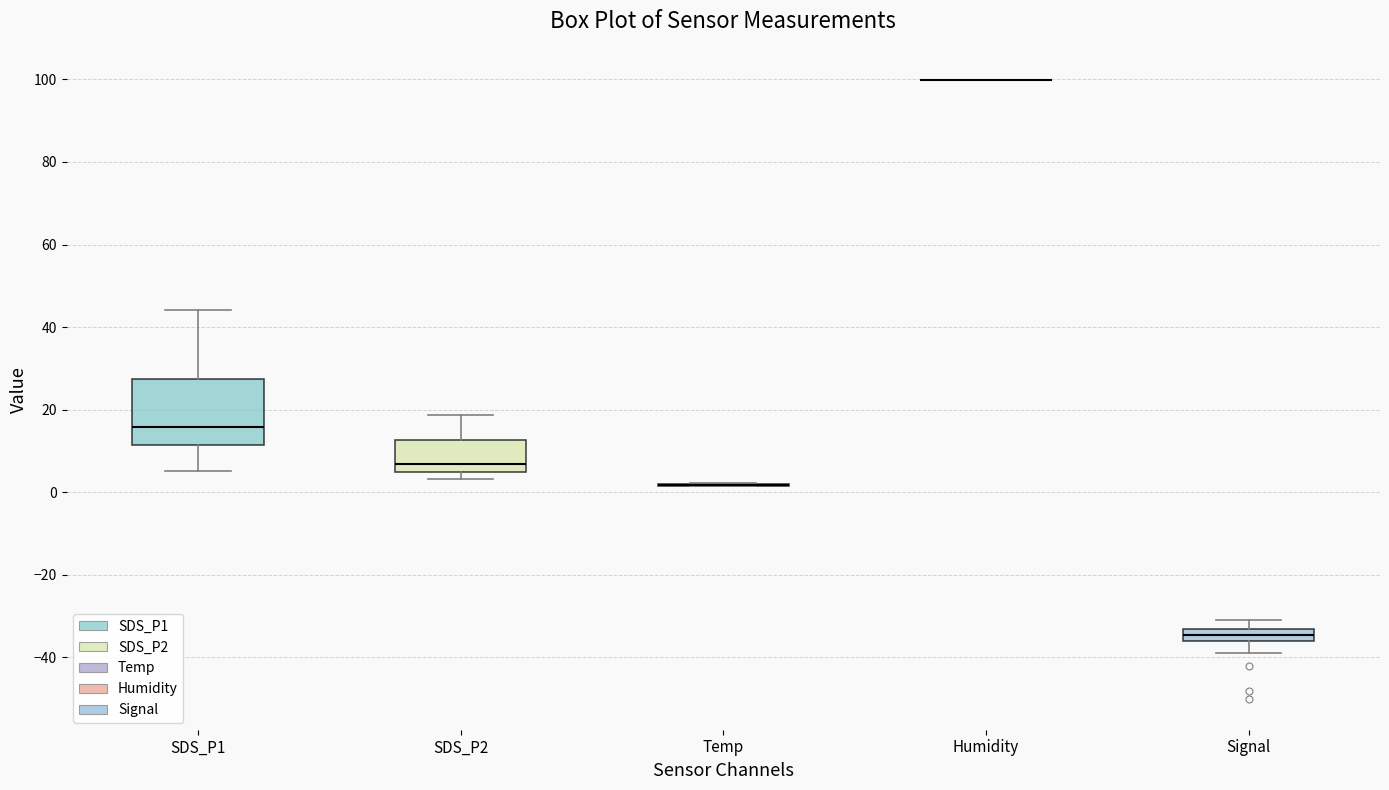

Comparing the boxes themselves (not the whiskers), which one is the tallest?

SDS_P1